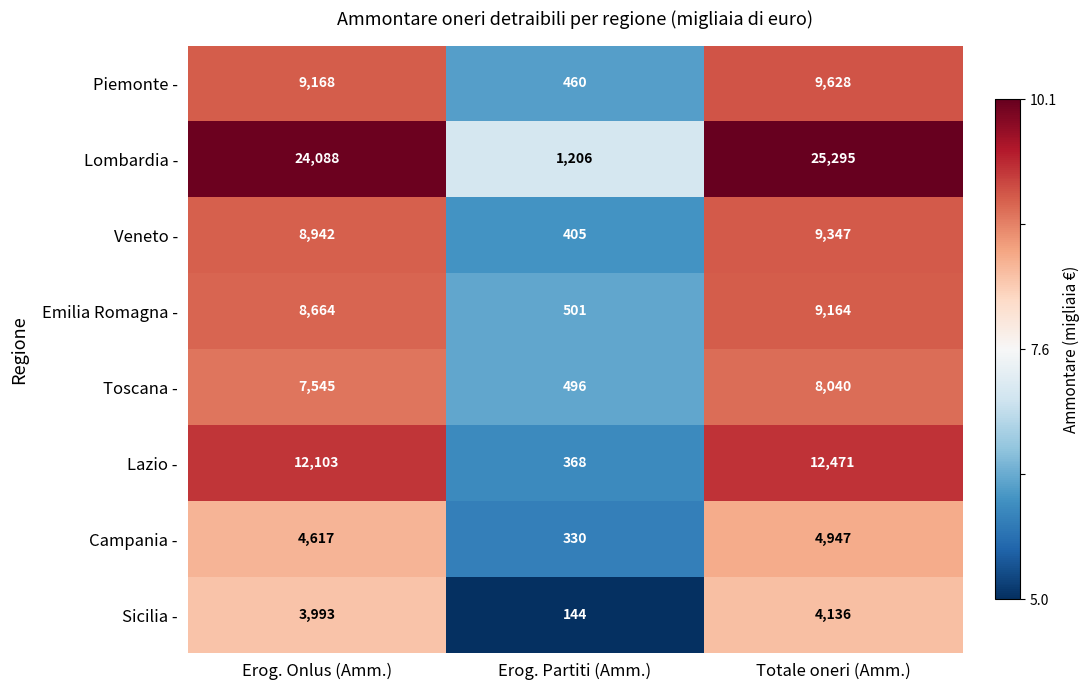

What is the difference between the highest and lowest values at Erog. Partiti (Amm.)?

1062